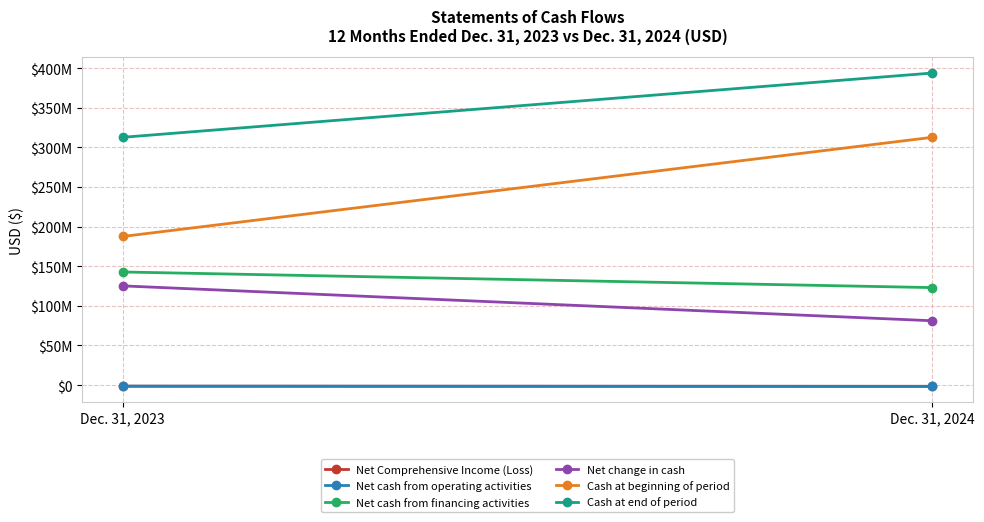

Which series has the largest total across all categories?

Cash at end of period